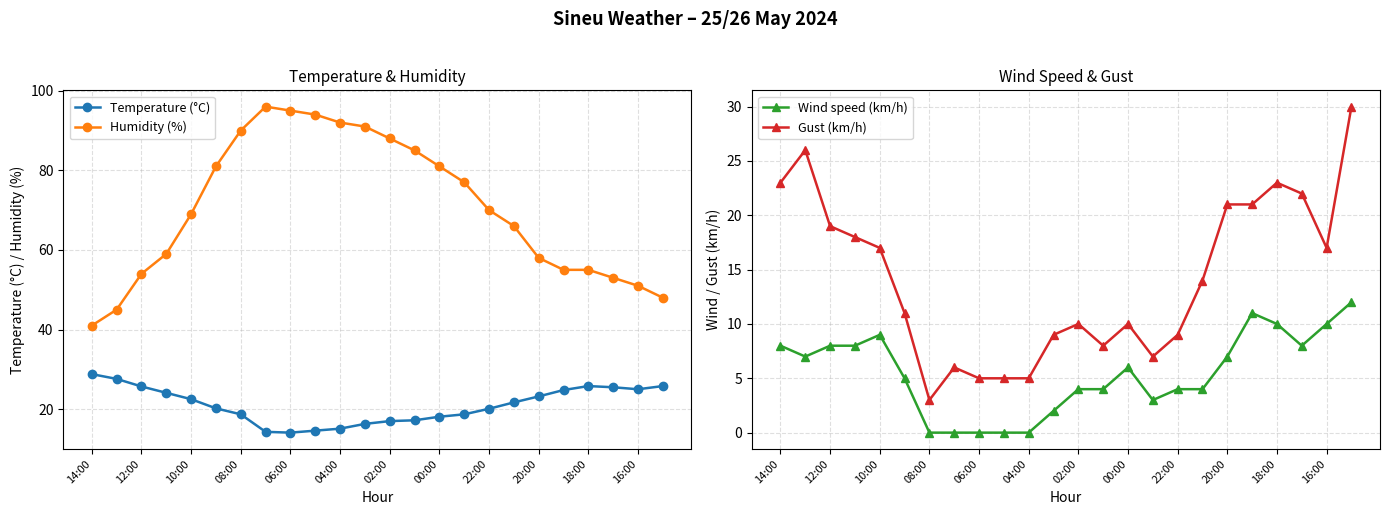

Is the value of Temperature (°C) at 04:00 greater than the value of Humidity (%) at 06:00?

No